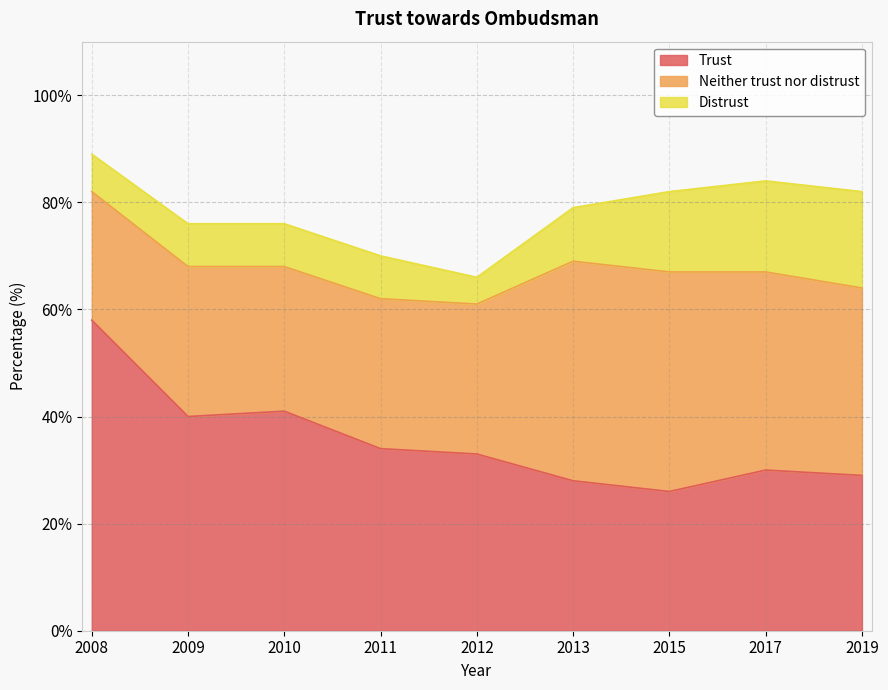

Which series has the largest total across all categories?

Trust